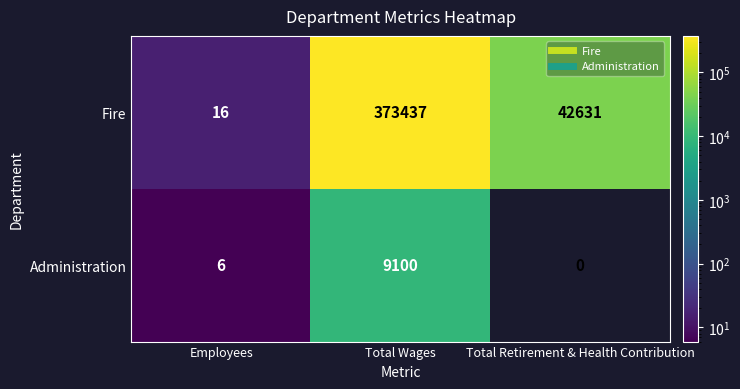

Which series has the largest total across all categories?

Fire